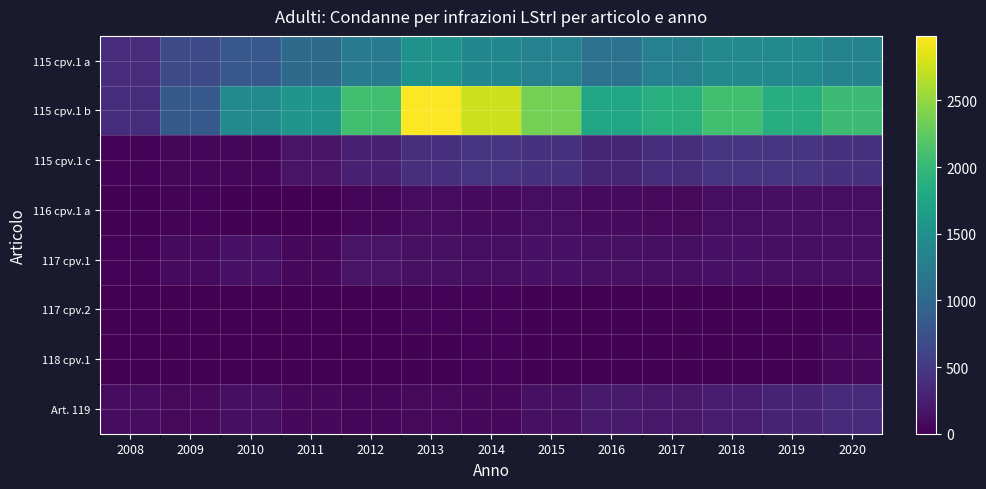

Reading left to right, list all the values displayed in this chart.

115 cpv.1 a: 2008=382	2009=677	2010=811	2011=1030	2012=1243	2013=1521	2014=1394	2015=1313	2016=1126	2017=1295	2018=1405	2019=1428	2020=1331
115 cpv.1 b: 2008=387	2009=850	2010=1418	2011=1555	2012=2078	2013=2984	2014=2752	2015=2364	2016=1754	2017=1887	2018=2085	2019=1857	2020=2042
115 cpv.1 c: 2008=32	2009=46	2010=55	2011=163	2012=258	2013=419	2014=466	2015=420	2016=310	2017=393	2018=463	2019=463	2020=430
116 cpv.1 a: 2008=13	2009=28	2010=22	2011=11	2012=39	2013=95	2014=82	2015=105	2016=91	2017=74	2018=109	2019=128	2020=113
117 cpv.1: 2008=24	2009=91	2010=147	2011=65	2012=153	2013=132	2014=115	2015=145	2016=129	2017=121	2018=143	2019=127	2020=122
117 cpv.2: 2008=0	2009=0	2010=0	2011=6	2012=10	2013=25	2014=24	2015=16	2016=16	2017=18	2018=21	2019=21	2020=17
118 cpv.1: 2008=1	2009=2	2010=6	2011=7	2012=11	2013=14	2014=29	2015=20	2016=17	2017=14	2018=14	2019=15	2020=60
Art. 119: 2008=100	2009=80	2010=128	2011=68	2012=38	2013=73	2014=61	2015=136	2016=213	2017=195	2018=241	2019=298	2020=352